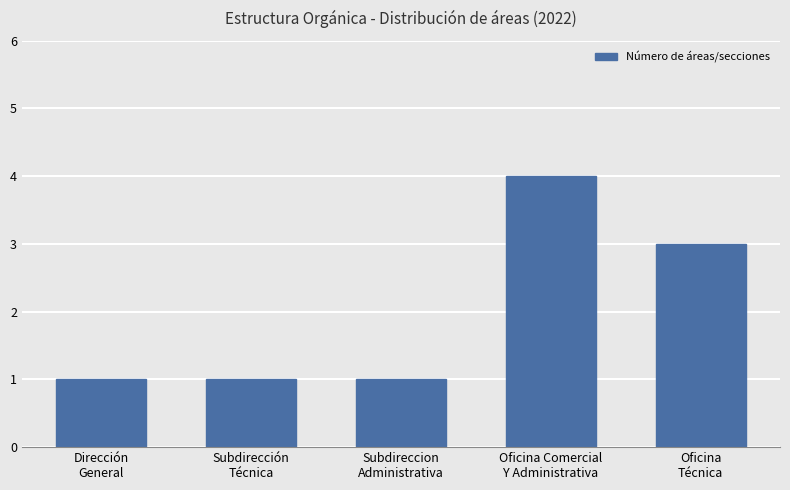

The chart shows a value of 2 at Oficina Comercial
Y Administrativa. True or false?

False